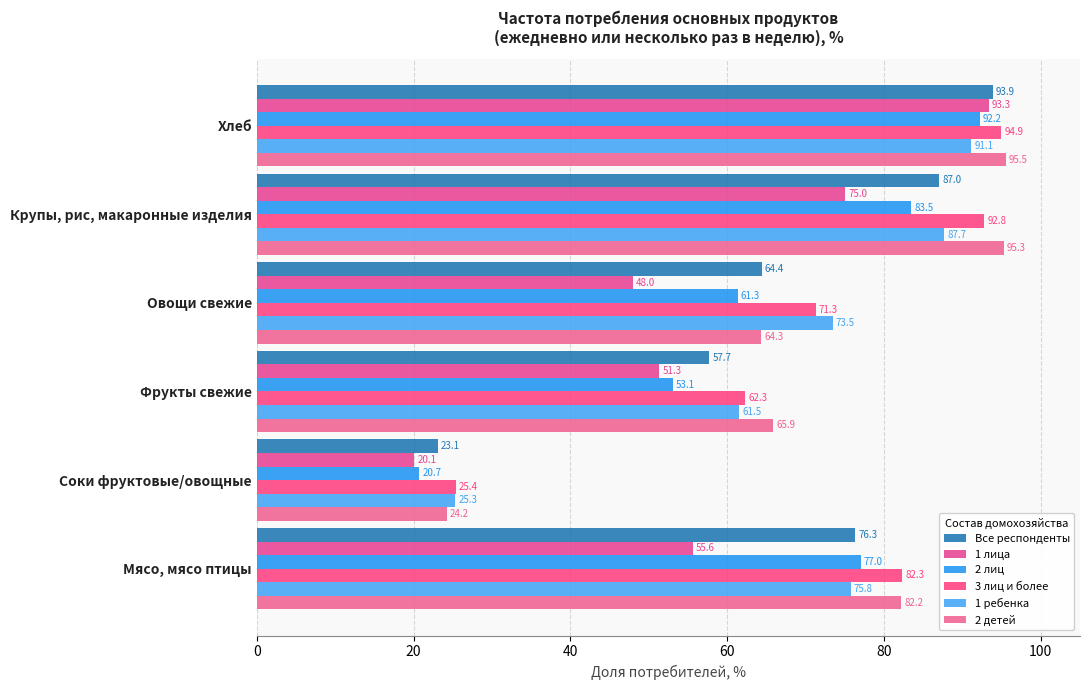

Which series has the widest spread of values?

1 лица